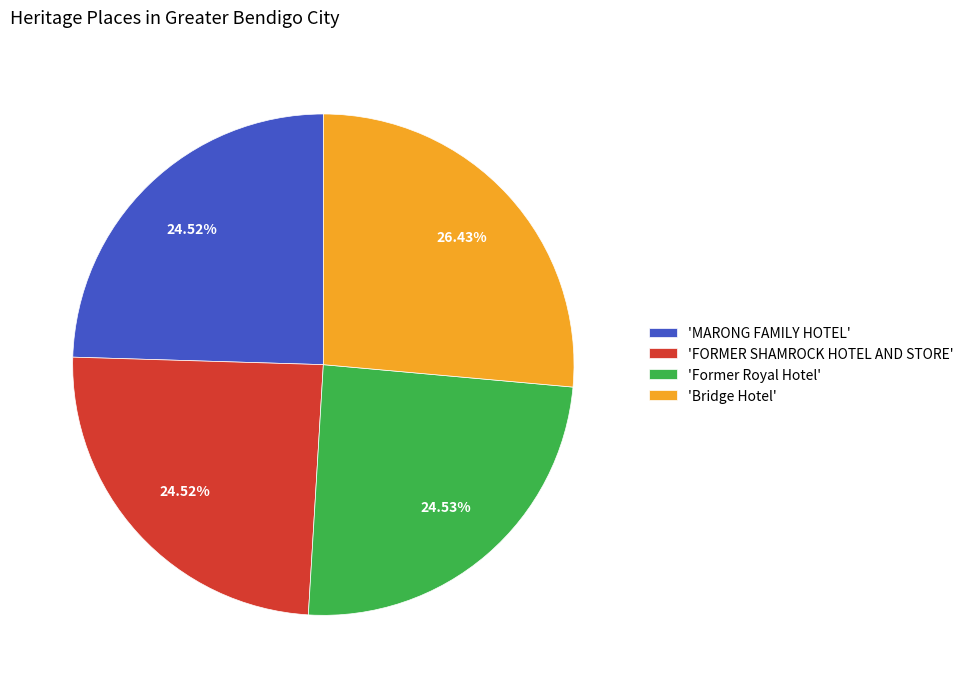

To the nearest percent, what is the difference between the largest and smallest slice percentages?

2%